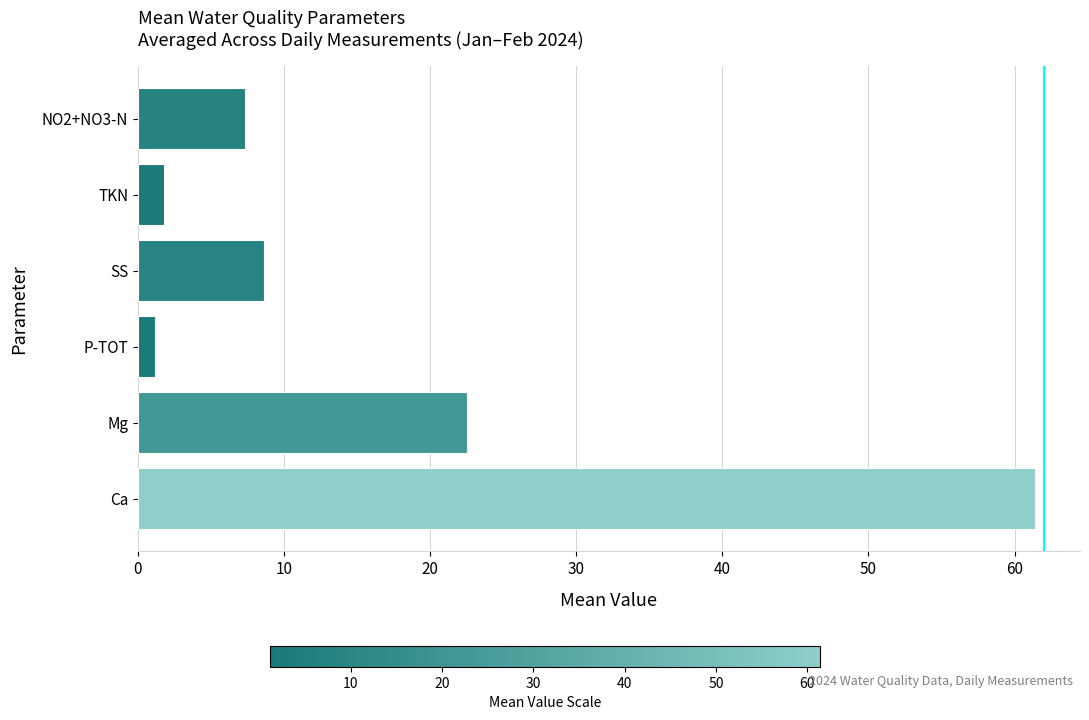

Count the number of categories in the chart.

6